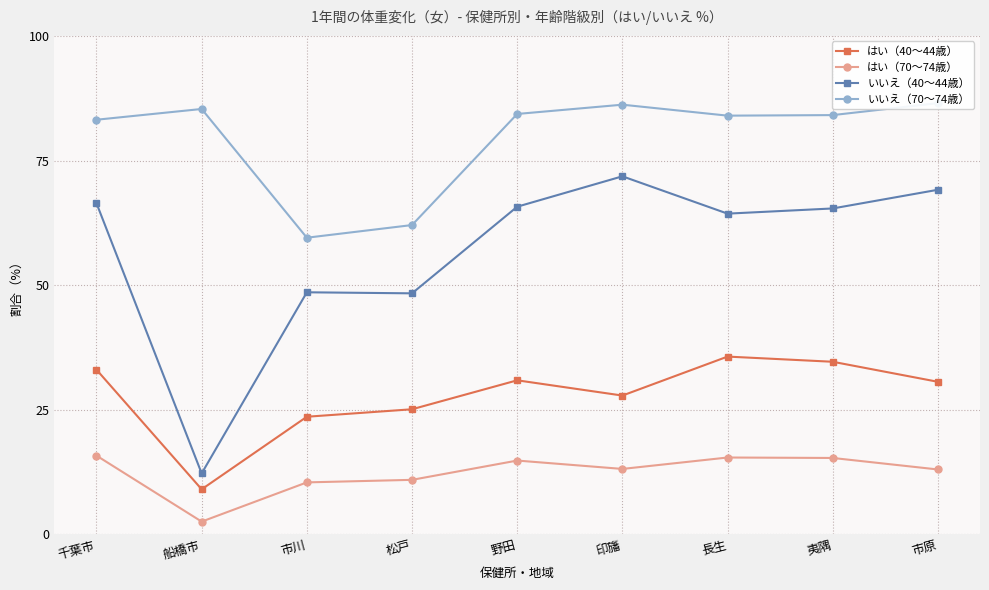

Reading left to right, extract all data points from this chart.

はい（40～44歳）: 33.0	9.0	23.6	25.1	30.9	27.8	35.7	34.6	30.6
はい（70～74歳）: 15.8	2.5	10.4	10.9	14.8	13.1	15.4	15.3	13.0
いいえ（40～44歳）: 66.4	12.2	48.6	48.4	65.7	71.8	64.3	65.4	69.1
いいえ（70～74歳）: 83.2	85.3	59.5	62.0	84.3	86.2	84.0	84.1	86.5